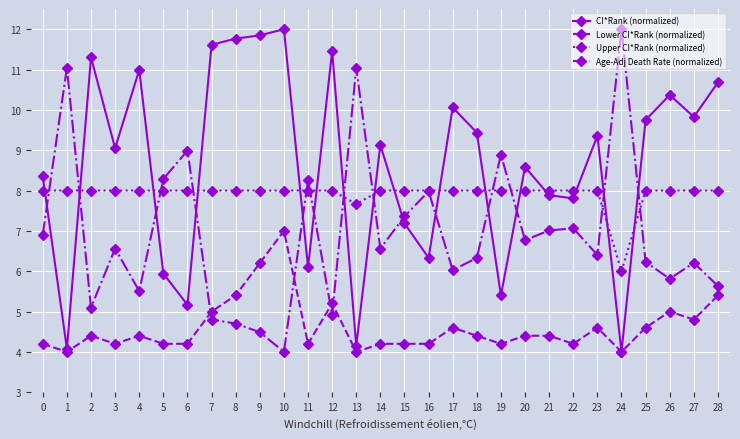

What is the maximum value shown in the chart?

12.0